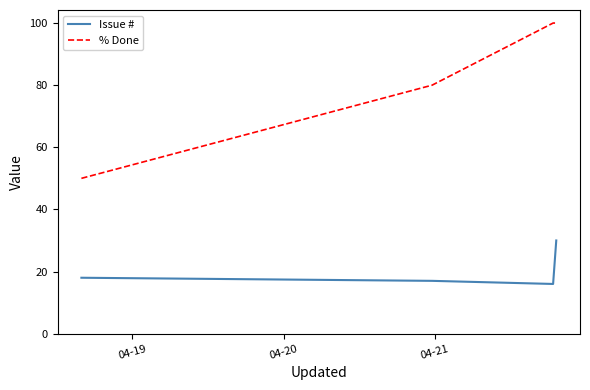

What is the difference between the maximum and minimum values in the Issue # series?

14